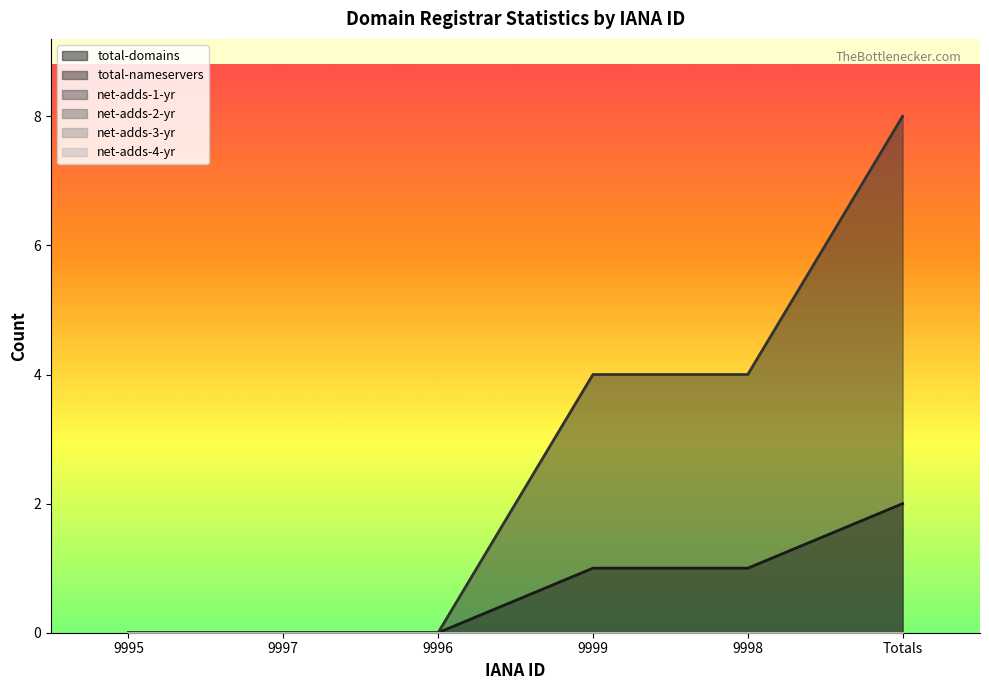

Which series has the largest range (max minus min)?

total-nameservers